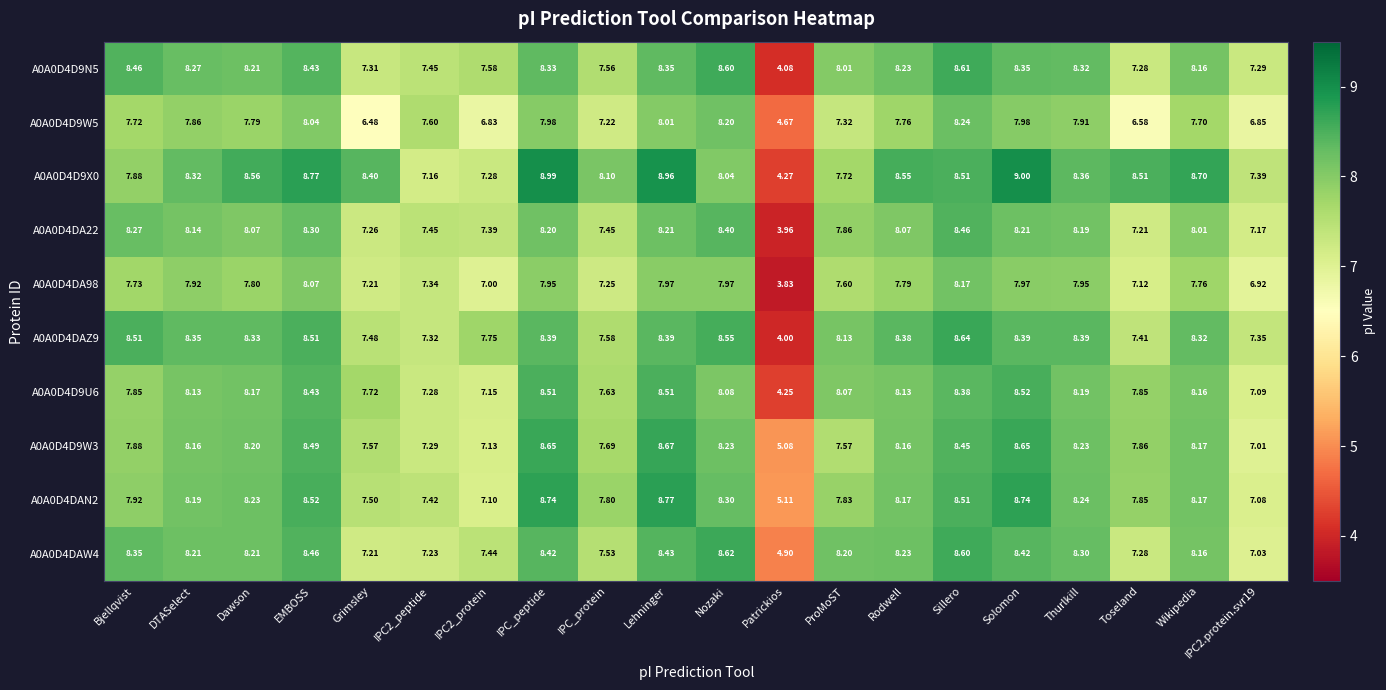

What is the maximum value shown in the chart?

9.0